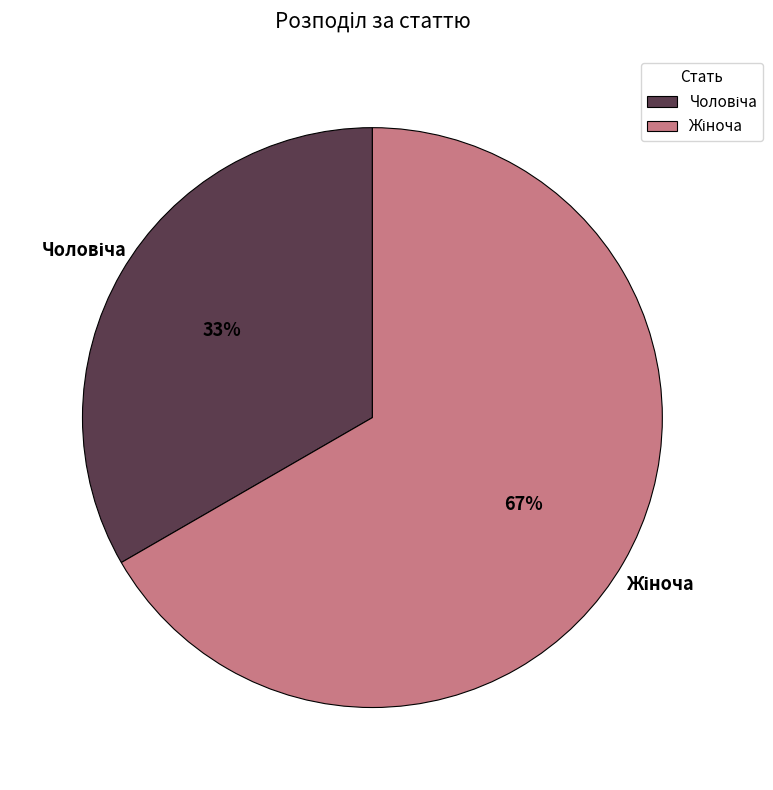

Is there a majority slice in this chart?

Yes